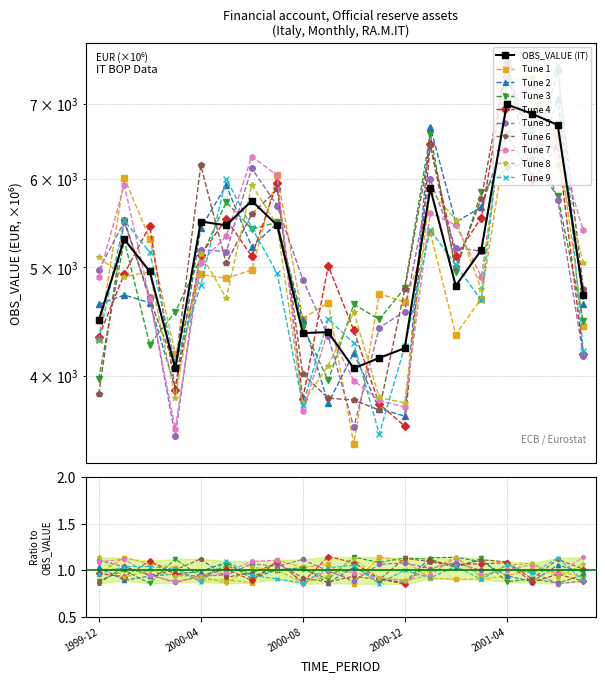

List the labels in order of value, smallest first.

2000-10, 2000-03, 2000-11, 2000-12, 2000-08, 2000-09, 1999-12, 2001-07, 2001-02, 2000-02, 2001-03, 2000-01, 2000-05, 2000-07, 2000-04, 2000-06, 2001-01, 2001-06, 2001-05, 2001-04